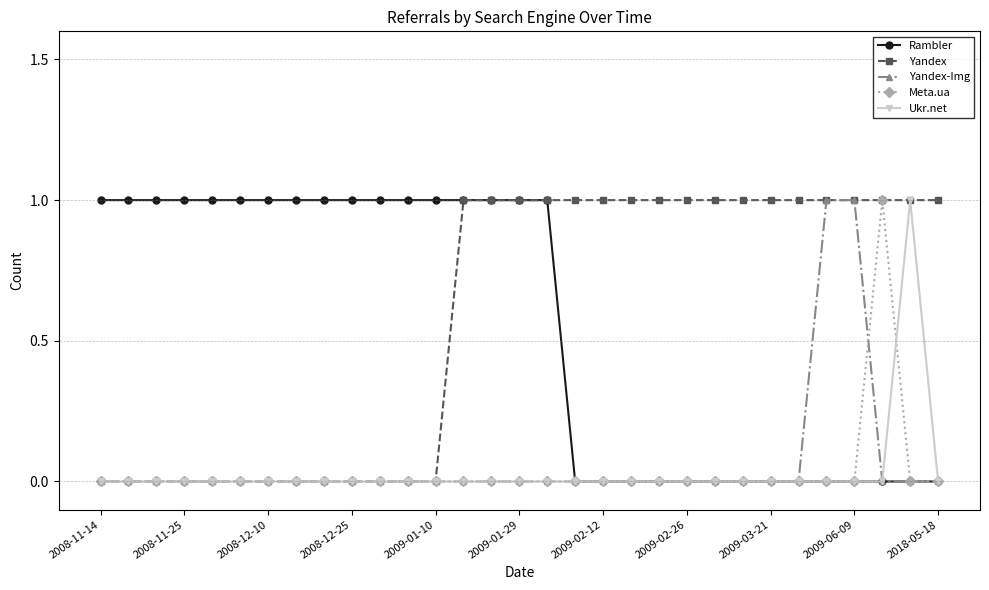

What is the value of the Yandex point at the 24th from the left?

1